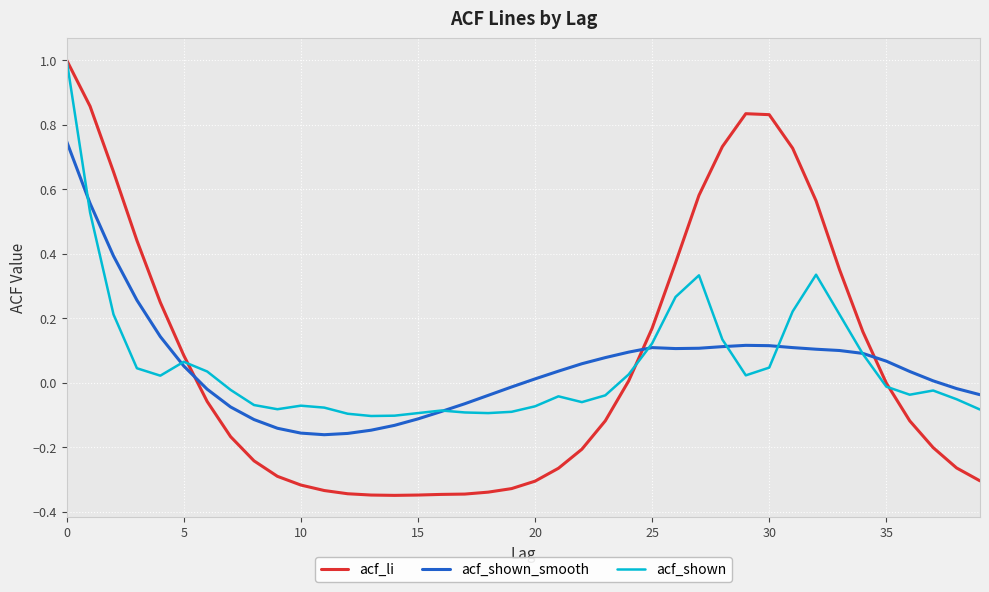

Which series ends up on top after the final intersection of acf_li and acf_shown_smooth?

acf_shown_smooth